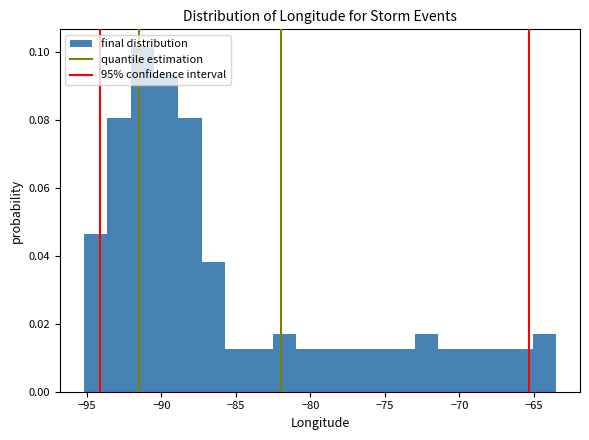

Around what value on the x-axis is the tallest bar? Give the approximate position of its centre, as read against the axis.

-91.5